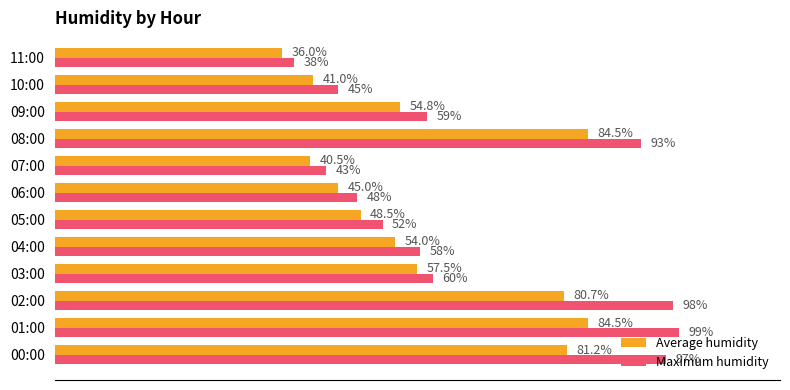

Where is Average humidity nearest to the value 60?

03:00